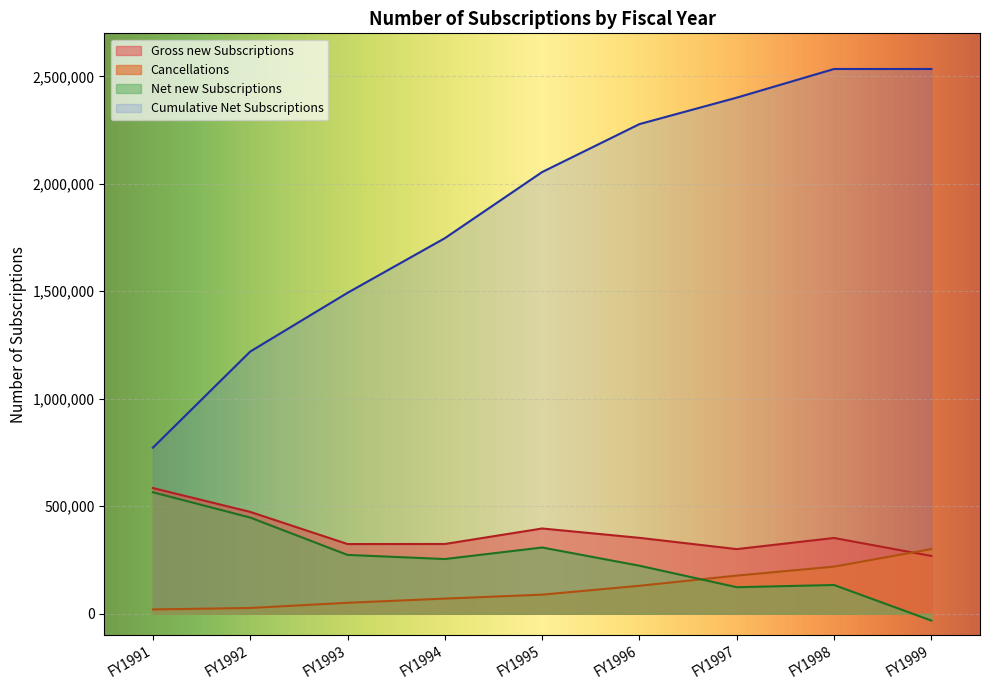

At which label does Net new Subscriptions reach its peak?

FY1991